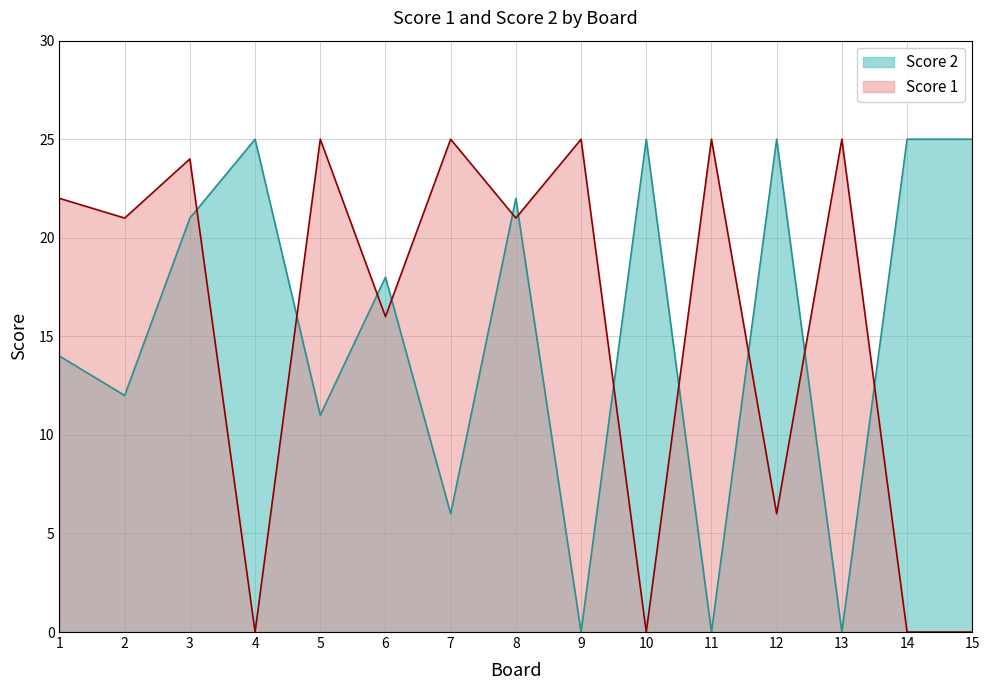

How many data points in Score 1 are less than 21?

6